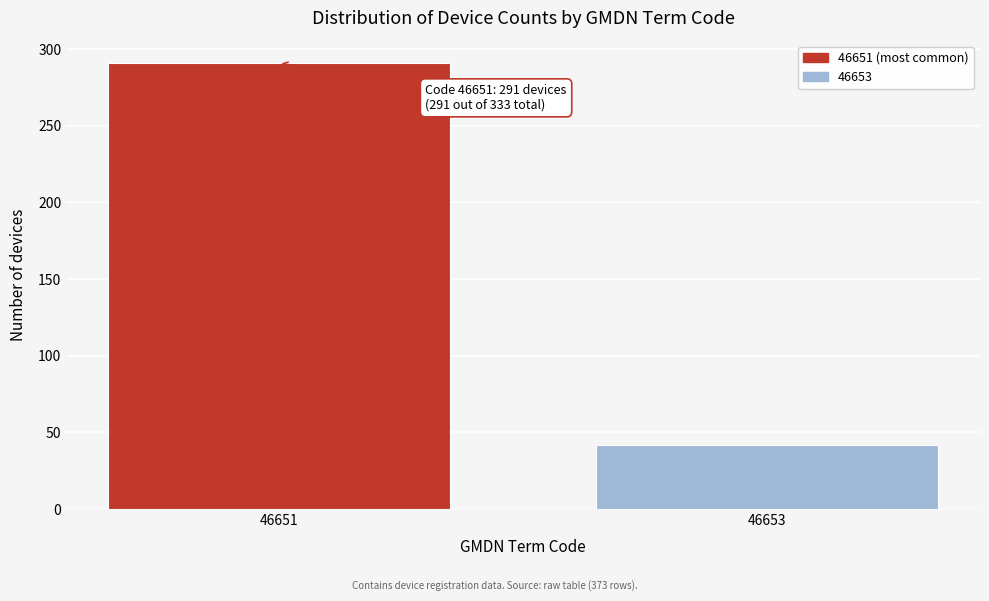

Reading right to left, transcribe all the data shown in this chart.

46653=42	46651=291